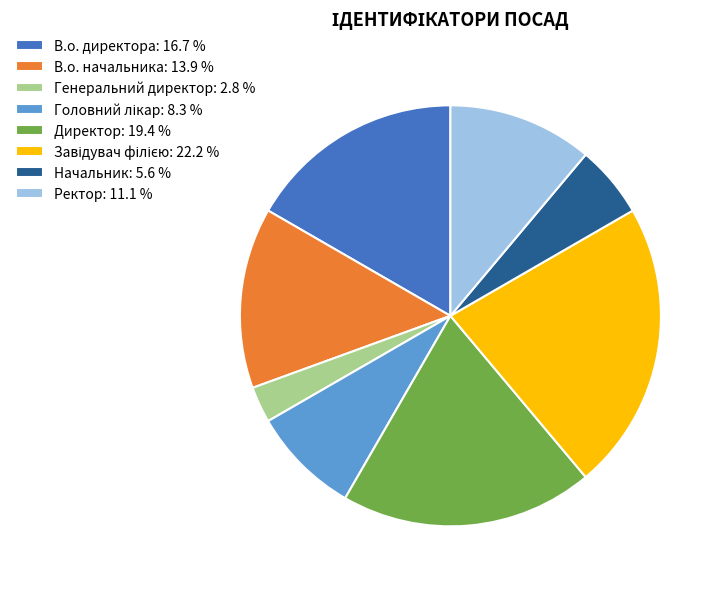

Does any single category account for the majority?

No